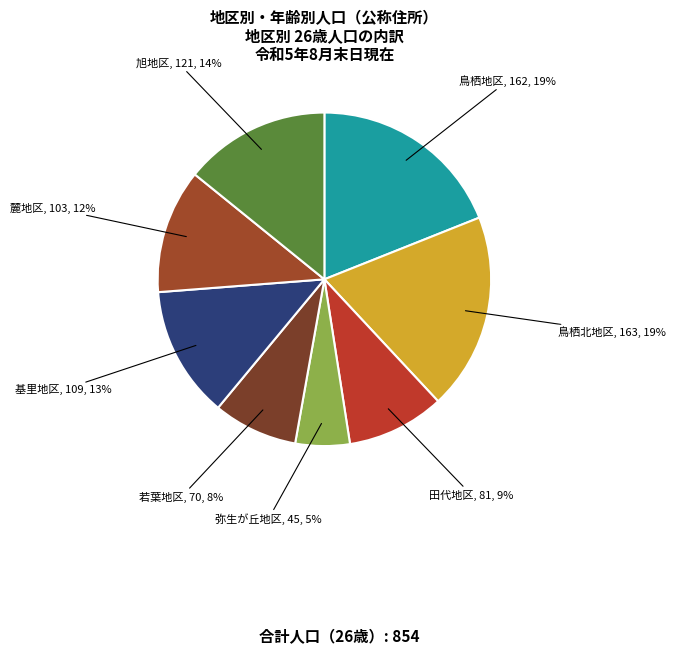

Which category has the smallest portion of the pie?

弥生が丘地区